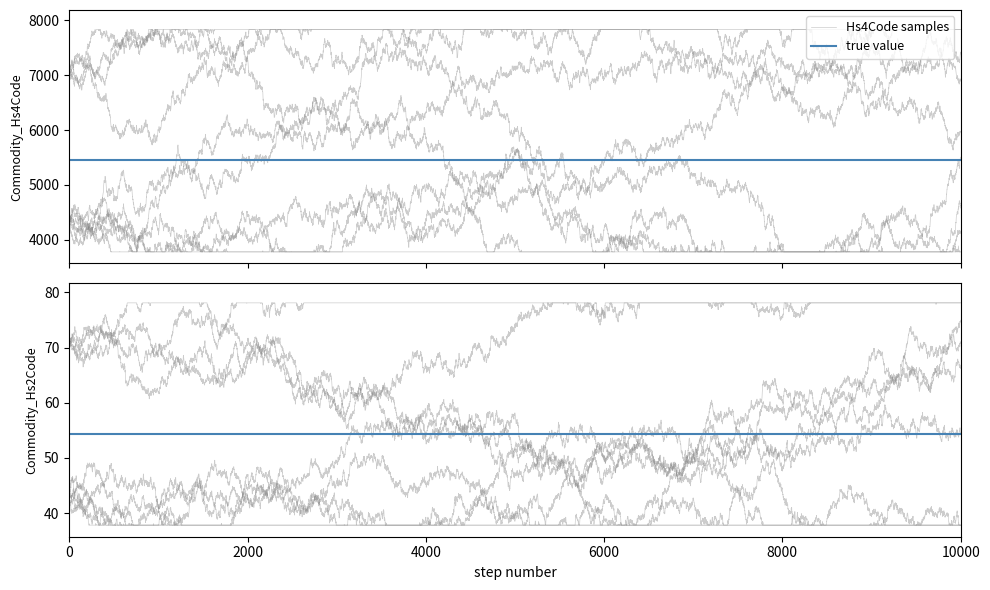

True or false: Commodity_Hs4Code and Commodity_Hs2Code intersect in this chart.

False